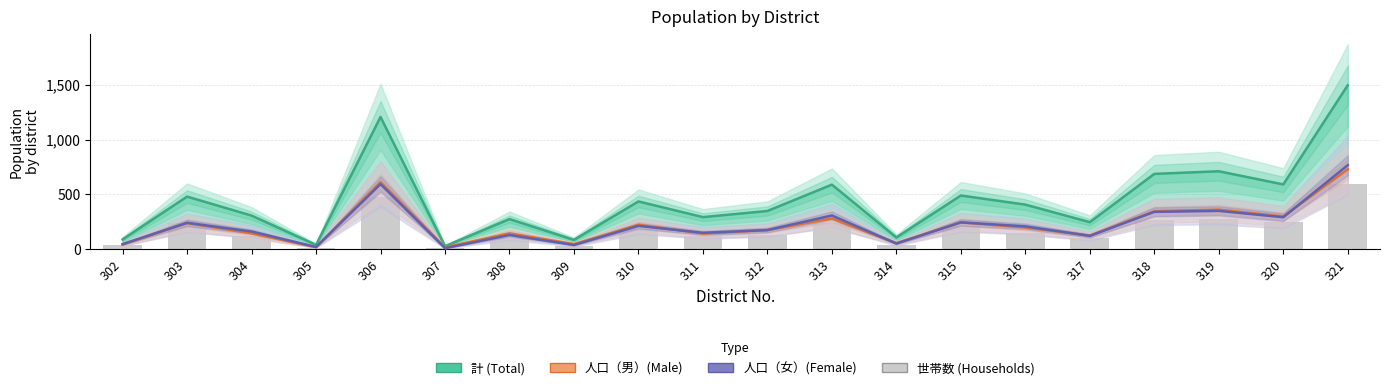

What is the value of the 計 bar at the 1st from the left?

90